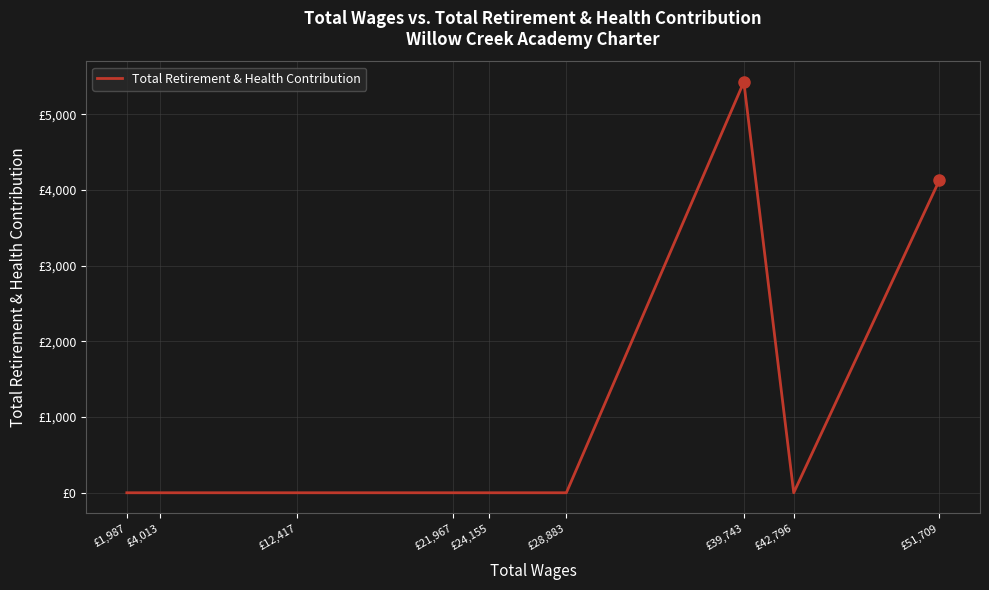

True or false: the data shows -2772 at £28,883.

False